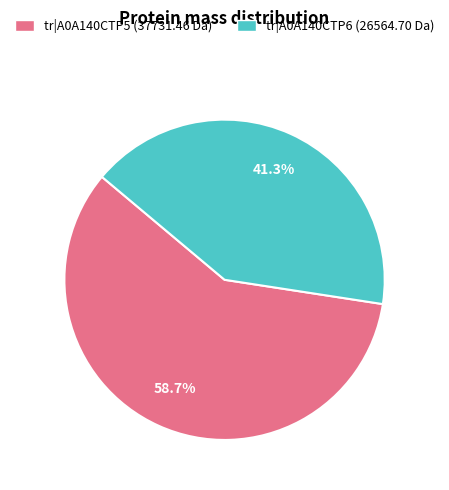

Does tr|A0A140CTP5 (37731.46 Da) account for over 50% of the chart?

Yes